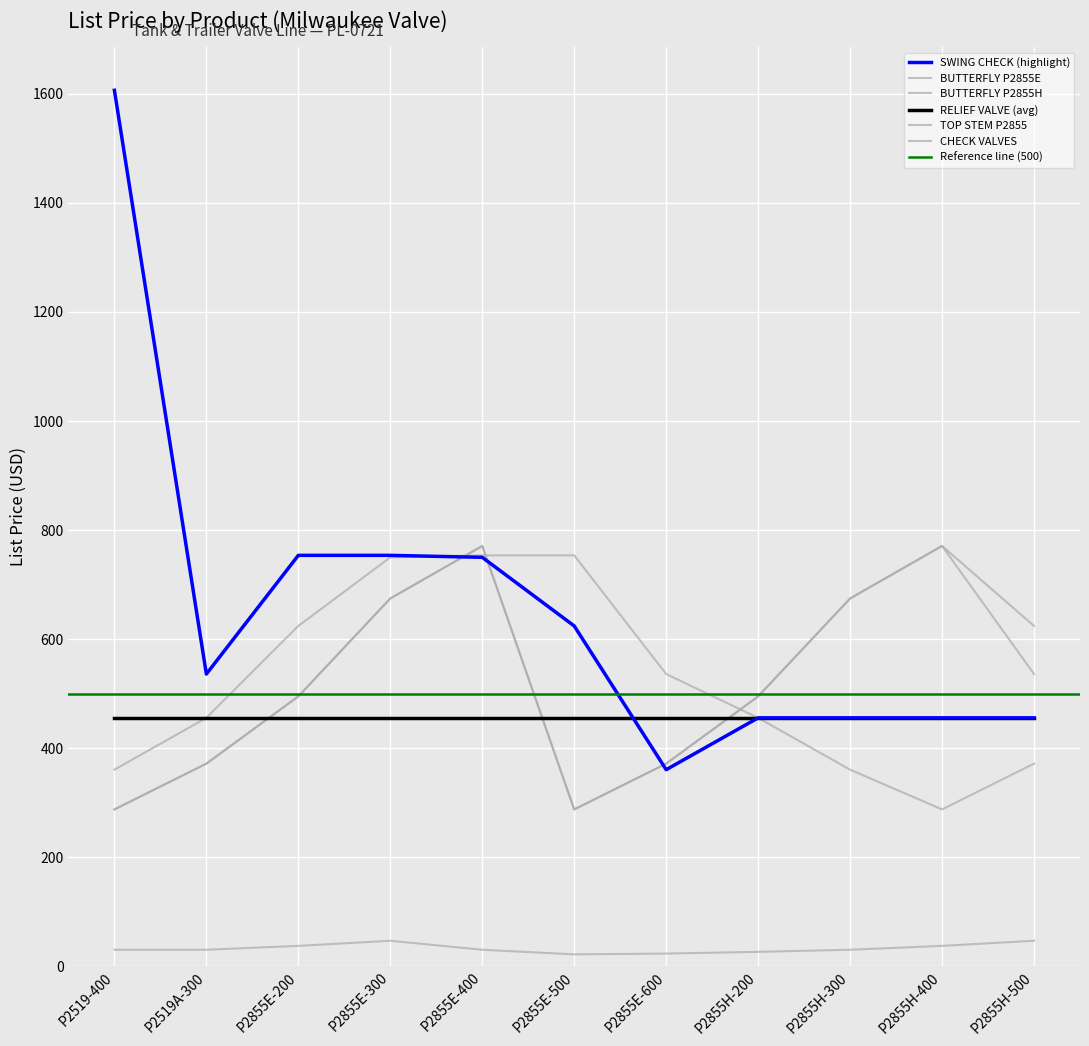

True or false: CHECK VALVES has a value of 753.6 at P2855E-400.

True